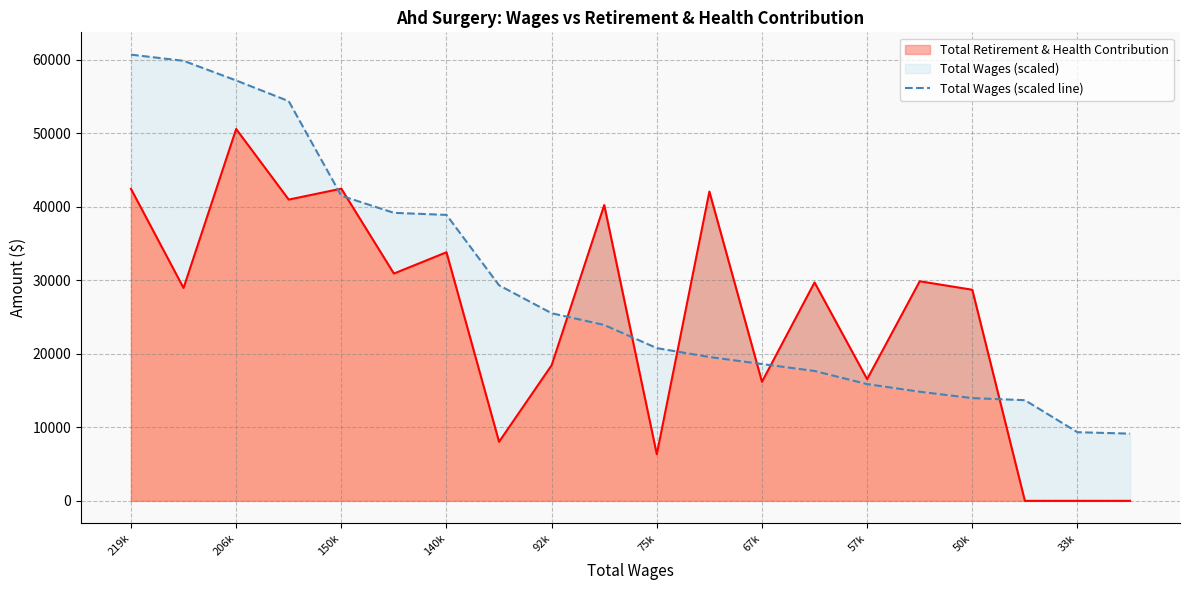

What is the average value?

29188.2